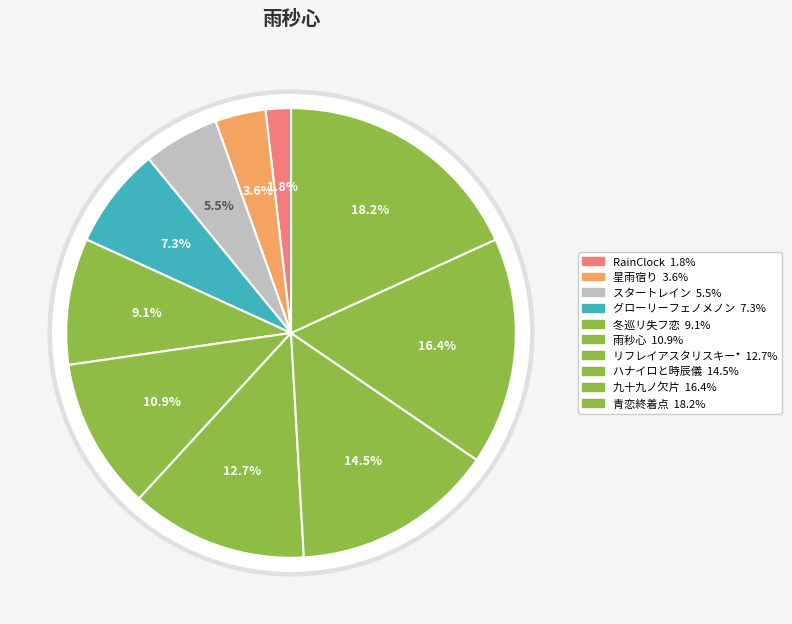

What is the total percentage of ハナイロと時辰儀 and 雨秒心?

25.5%